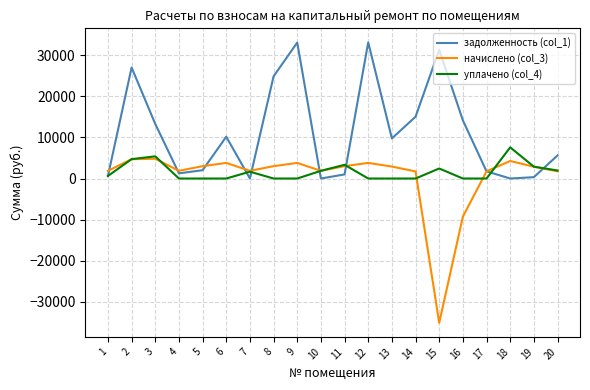

How many values in the задолженность (col_1) series exceed 9760?

10